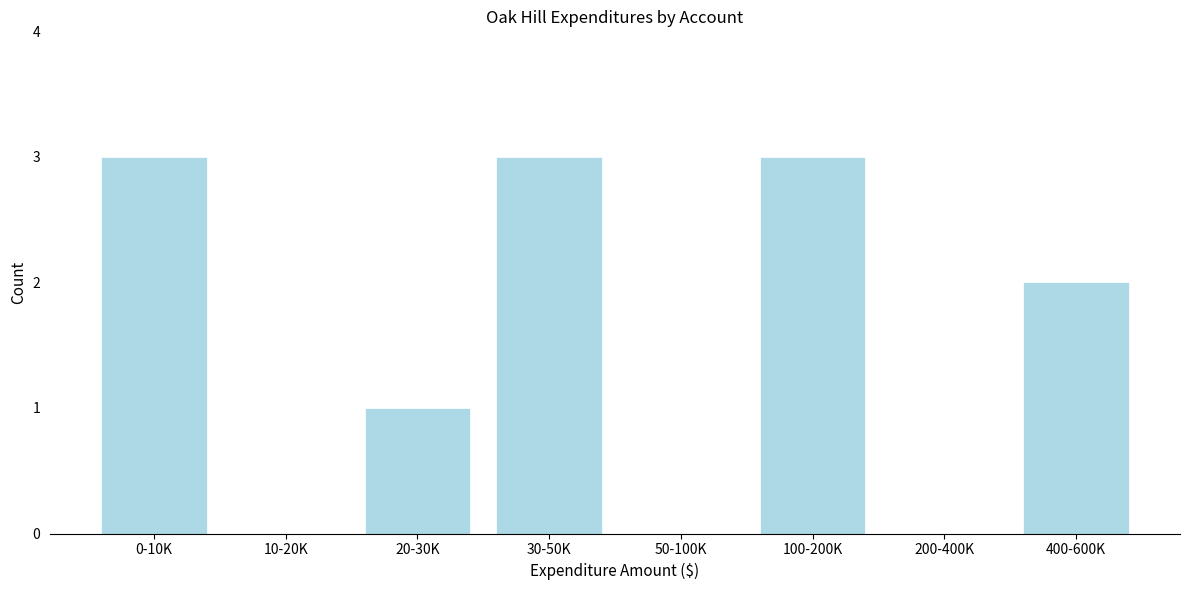

Reading left to right, extract all data points from this chart.

0-10K=3	10-20K=0	20-30K=1	30-50K=3	50-100K=0	100-200K=3	200-400K=0	400-600K=2